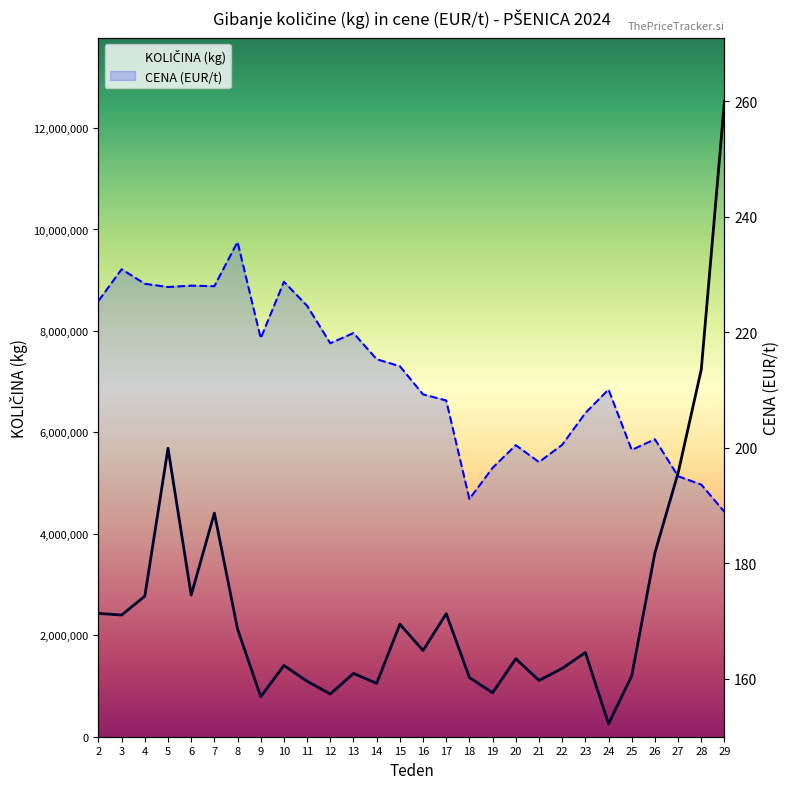

How many interior local peaks does the KOLIČINA (kg) series have?

8